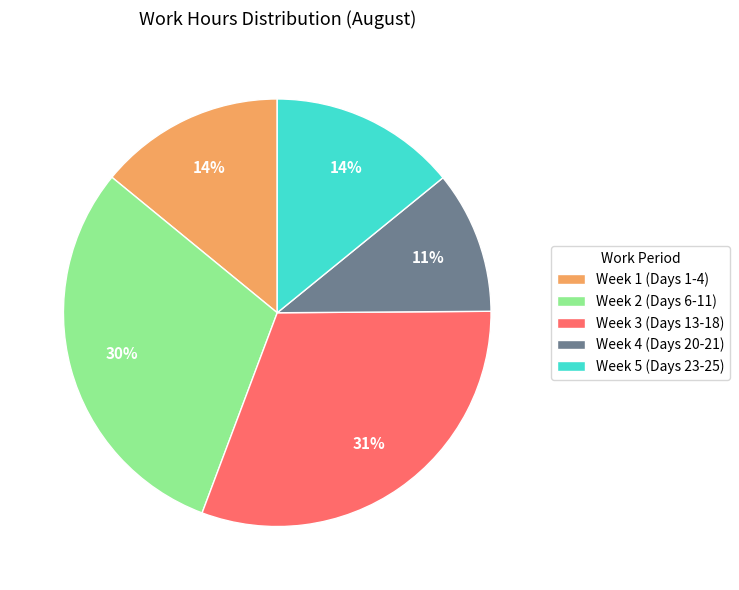

Which has a higher value, Week 3 (Days 13-18) or Week 1 (Days 1-4)?

Week 3 (Days 13-18)